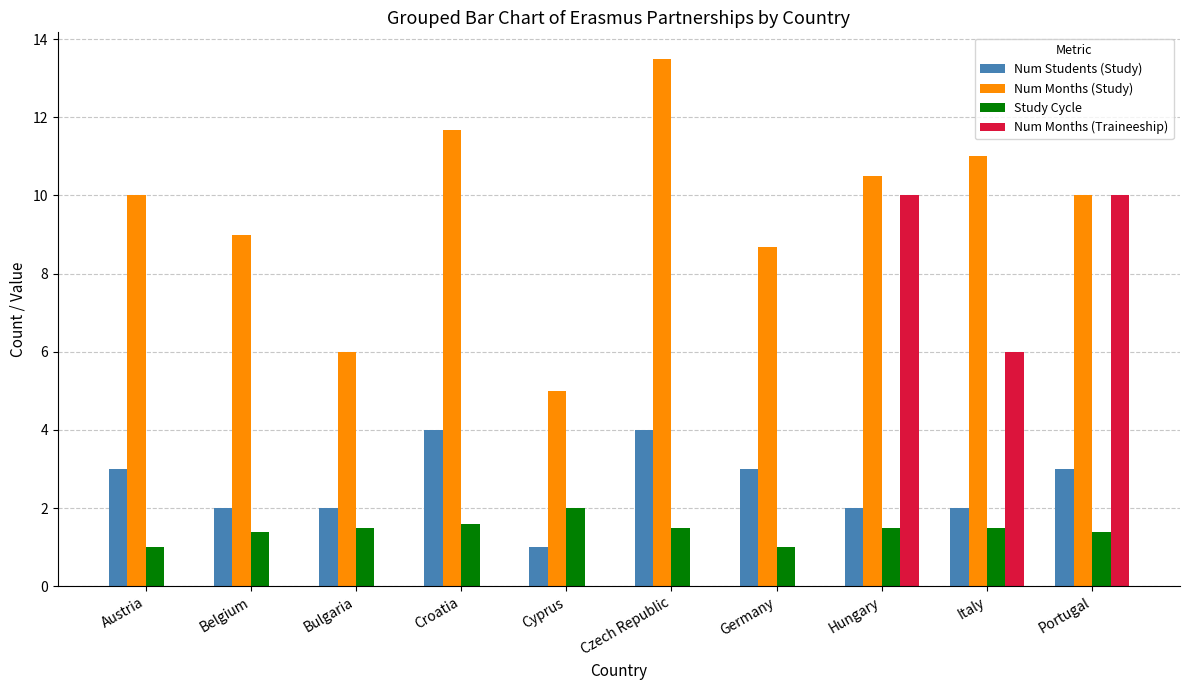

Which series has the widest spread of values?

Num Months (Traineeship)